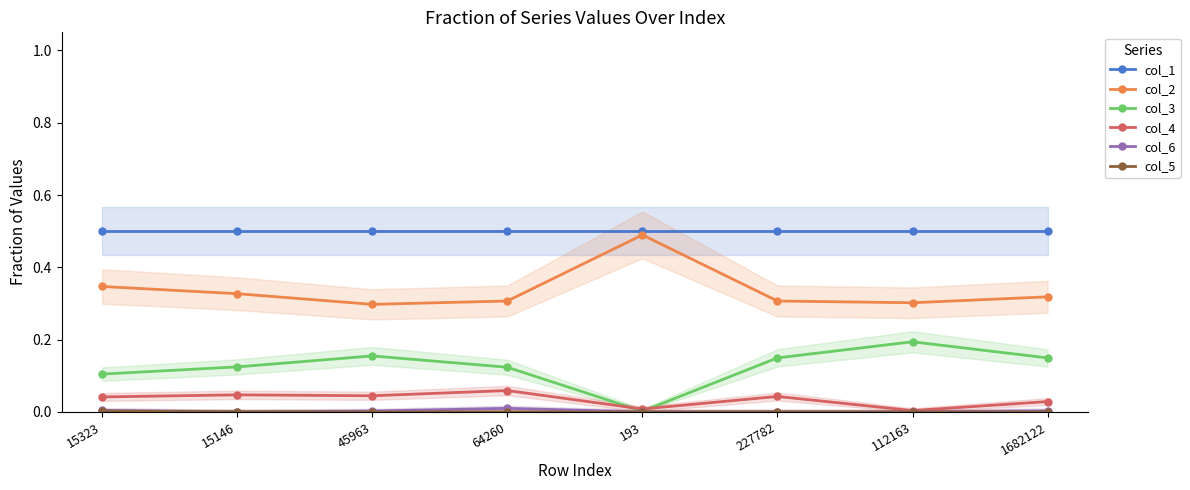

Rank the series at 193 from highest to lowest value.

col_1, col_2, col_4, col_3, col_6, col_5